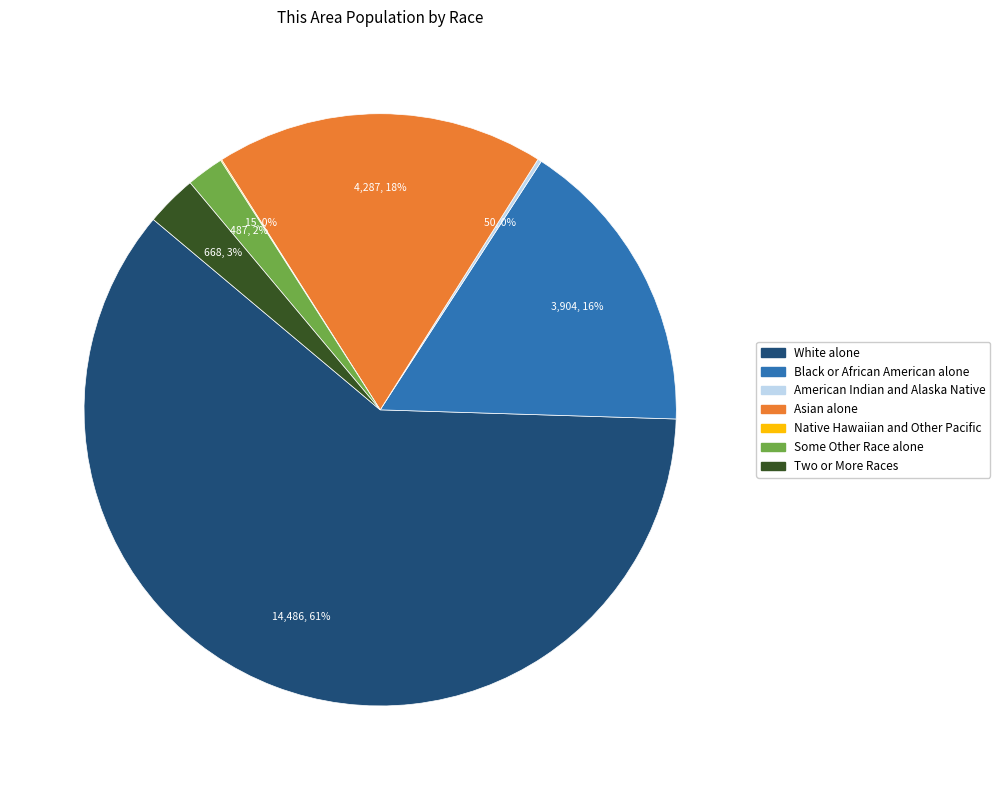

Is it true that White alone is 72% of the pie?

False